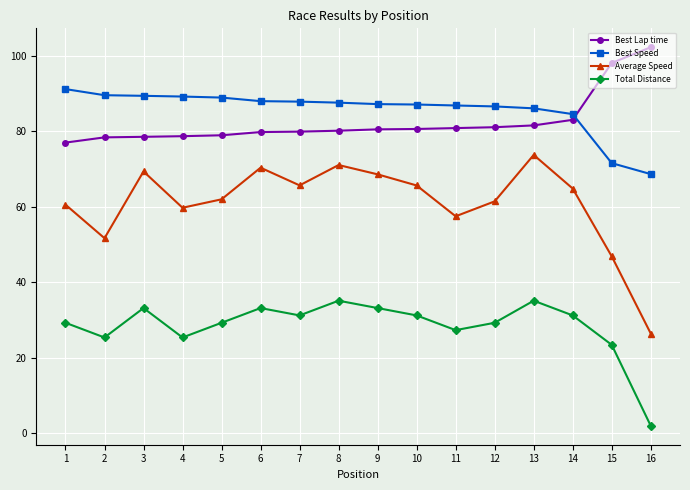

True or false: Total Distance and Best Speed cross at least once.

False